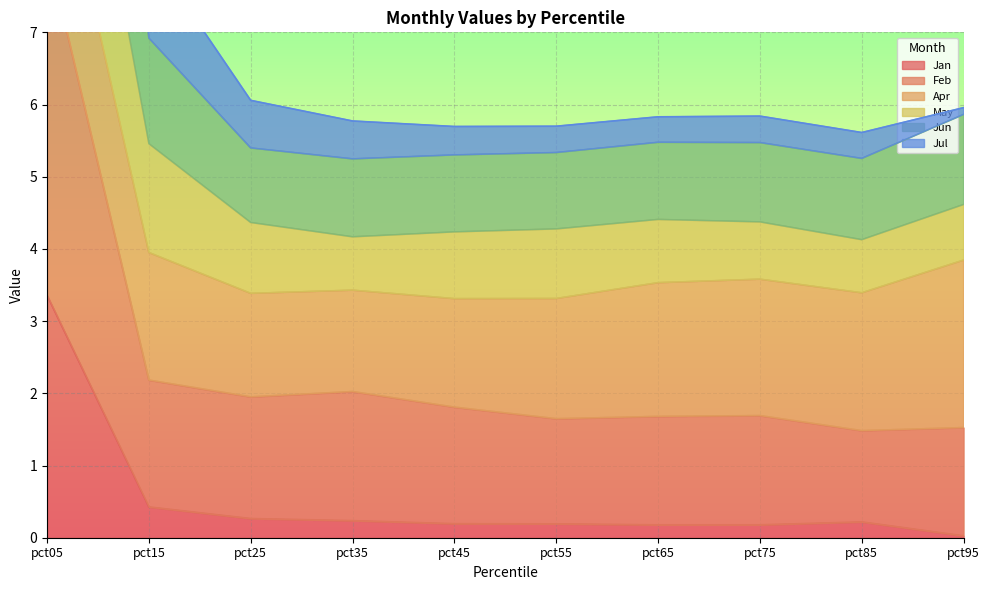

At which category does Jun reach its first local valley?

pct35